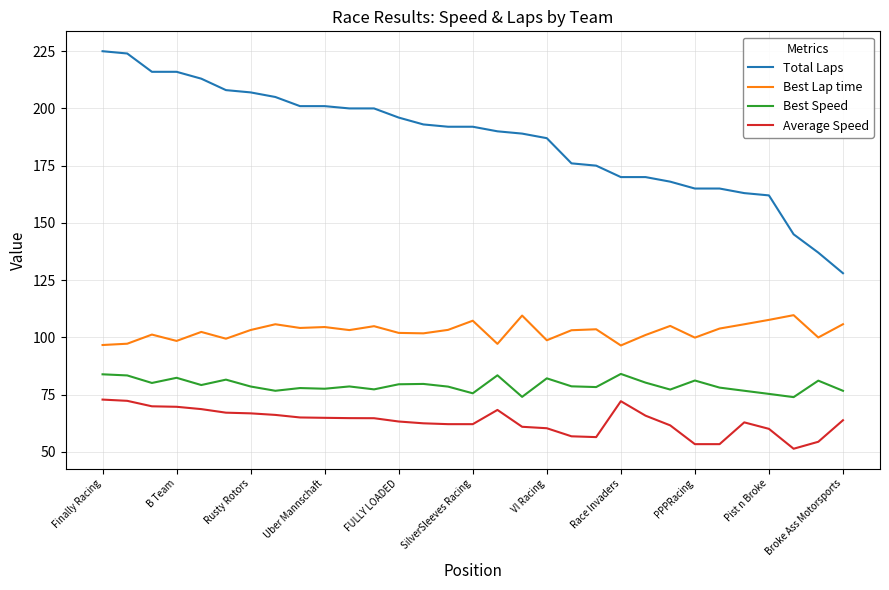

List the series in order of their peak value, lowest first.

Average Speed, Best Speed, Best Lap time, Total Laps